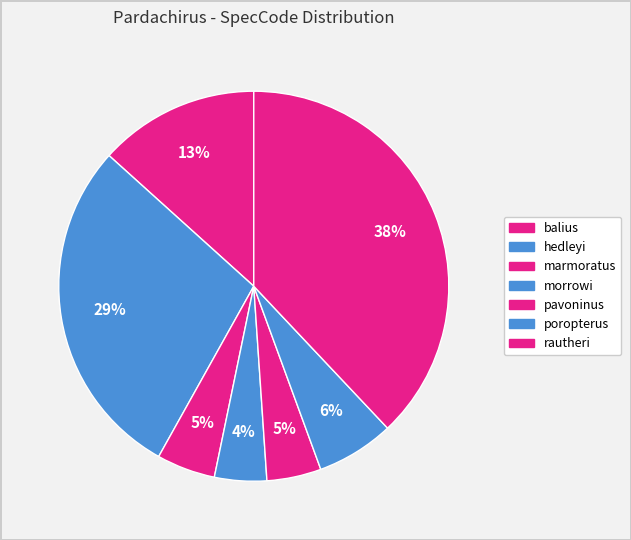

To the nearest percent, what portion does poropterus represent?

6%